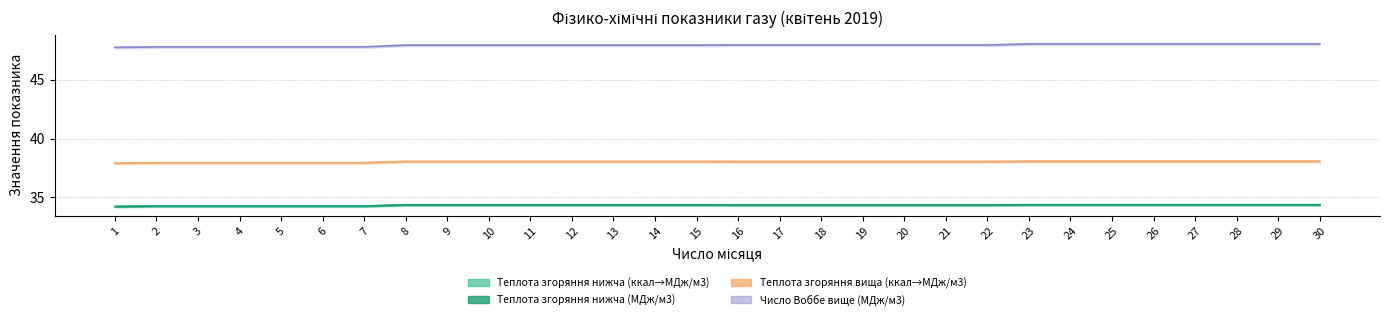

Reading left to right, transcribe all the data shown in this chart.

Теплота згоряння нижча (ккал/м3): 34.2	34.3	34.3	34.3	34.3	34.3	34.3	34.4	34.4	34.4	34.4	34.4	34.4	34.4	34.4	34.4	34.4	34.4	34.4	34.4	34.4	34.4	34.4	34.4	34.4	34.4	34.4	34.4	34.4	34.4
Теплота згоряння нижча (МДж/м3): 34.2	34.3	34.3	34.3	34.3	34.3	34.3	34.4	34.4	34.4	34.4	34.4	34.4	34.4	34.4	34.4	34.4	34.4	34.4	34.4	34.4	34.4	34.4	34.4	34.4	34.4	34.4	34.4	34.4	34.4
Теплота згоряння вища (ккал/м3): 37.9	37.9	37.9	37.9	37.9	37.9	37.9	38.1	38.1	38.1	38.1	38.1	38.1	38.1	38.1	38.0	38.0	38.0	38.0	38.0	38.0	38.0	38.1	38.1	38.1	38.1	38.1	38.1	38.1	38.1
Число Воббе вище (МДж/м3): 47.8	47.8	47.8	47.8	47.8	47.8	47.8	47.9	47.9	47.9	47.9	47.9	47.9	47.9	47.9	48.0	48.0	48.0	48.0	48.0	48.0	48.0	48.0	48.0	48.0	48.0	48.0	48.0	48.0	48.0